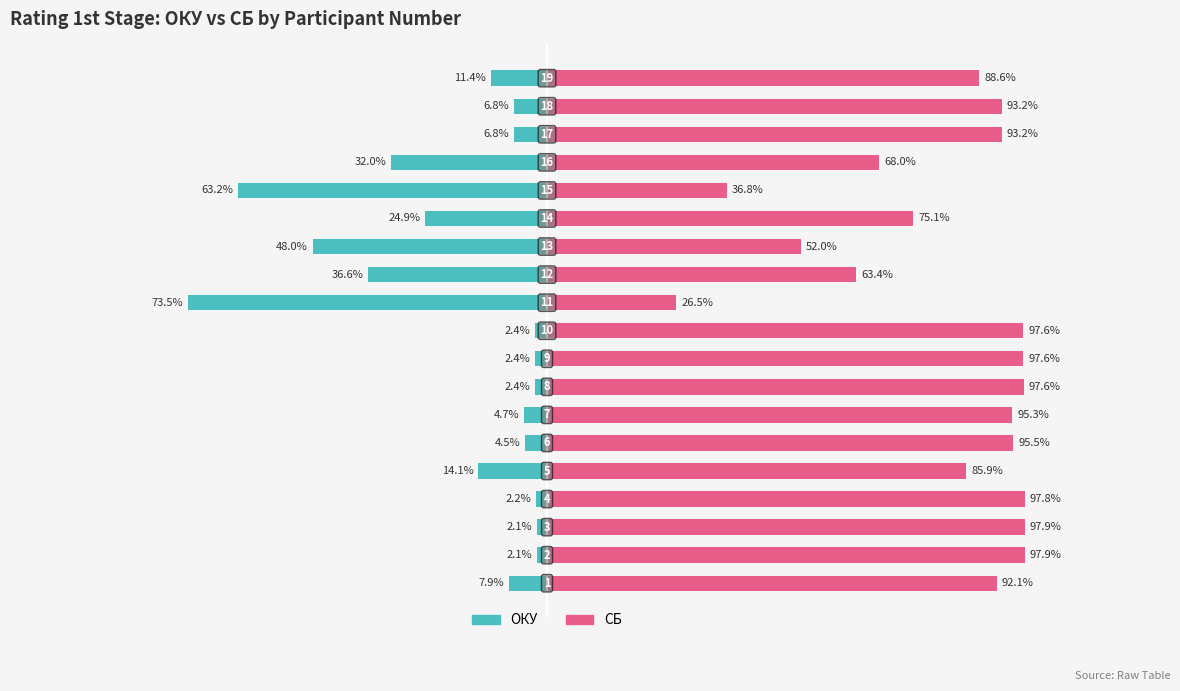

Which series has the widest spread of values?

ОКУ